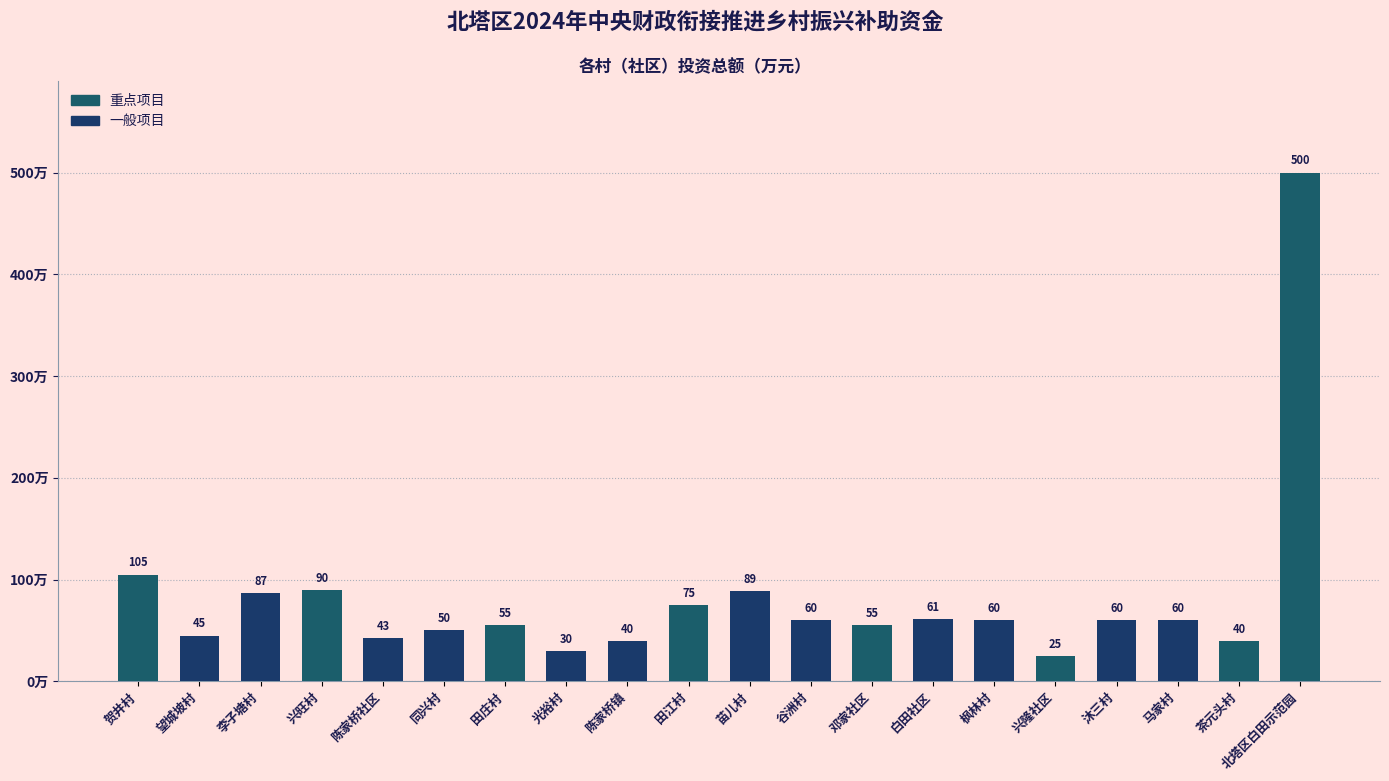

How many data points are less than 60?

9